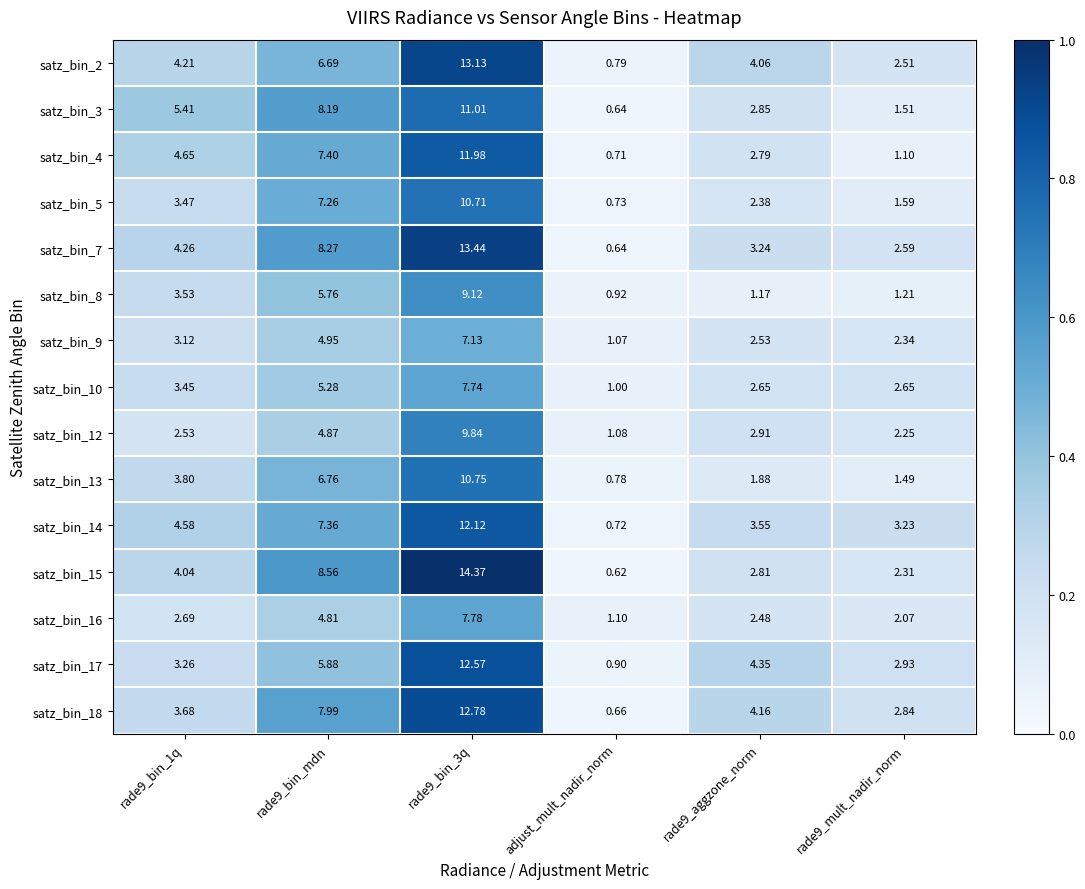

Is the value of satz_bin_8 at rade9_bin_mdn greater than the value of satz_bin_2 at rade9_bin_mdn?

No